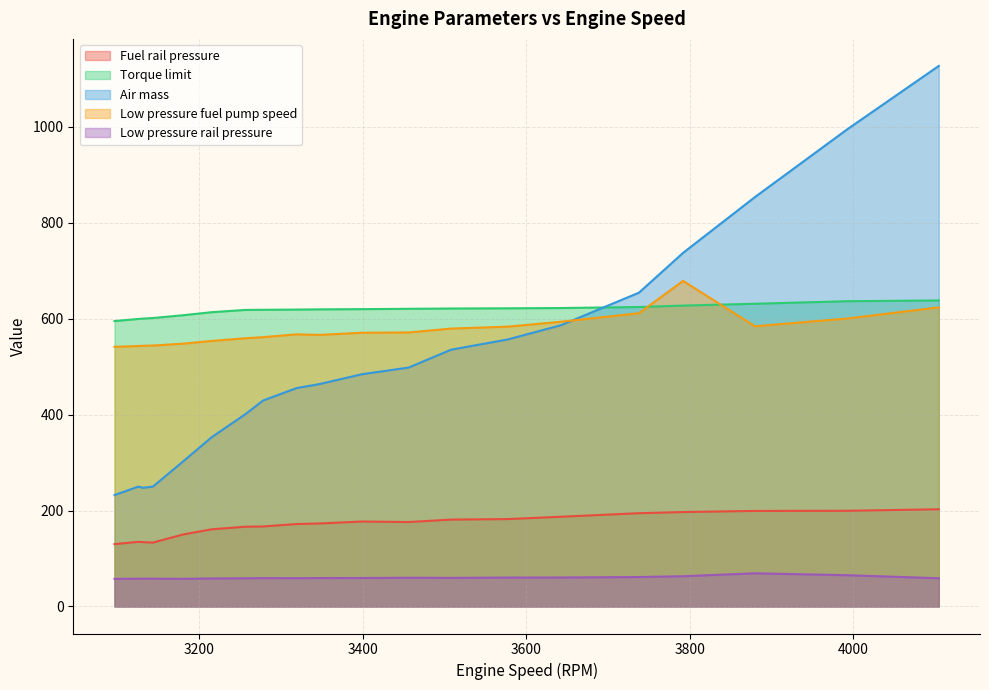

In Fuel rail pressure, how many points are lower than both neighbors (excluding endpoints)?

2